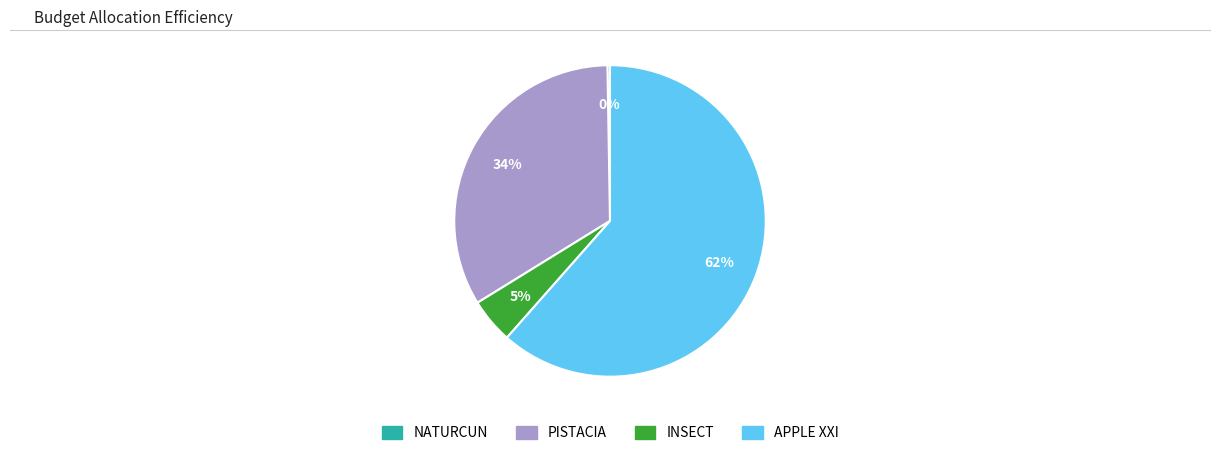

What is the majority slice?

APPLE XXI